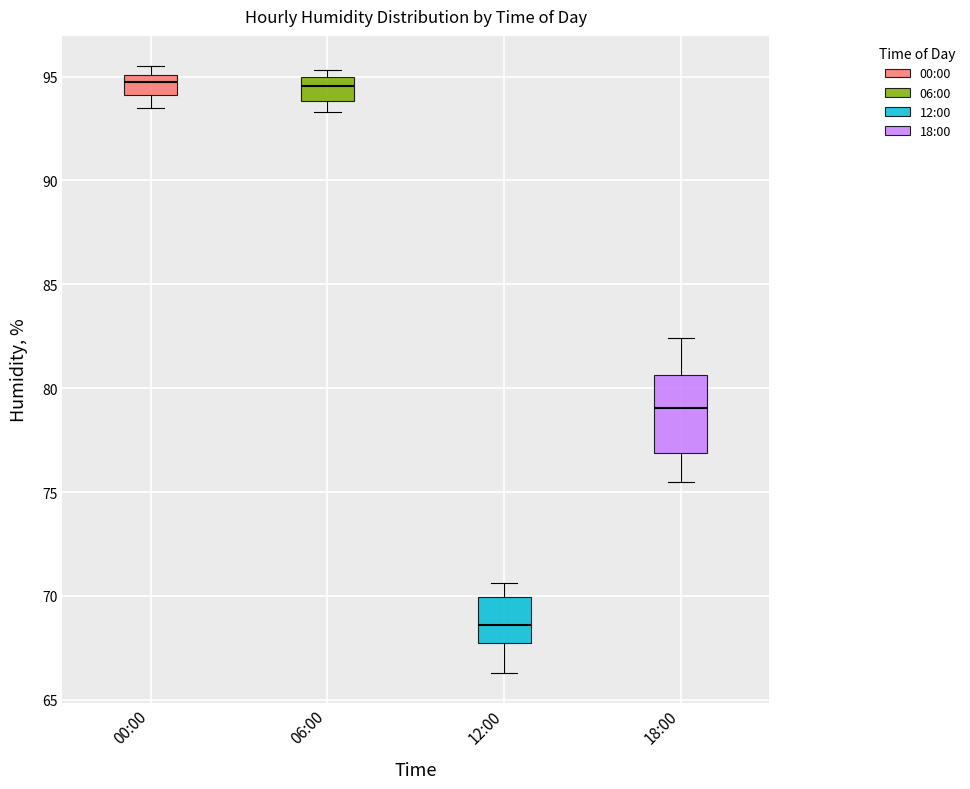

Reading left to right, read every box against the y-axis: the position of its median line, the range the box covers, and the ends of its whiskers. The values are not printed on the chart, so give them approximately, as read against the axis.

00:00: median 95.0 (just below the box's upper edge), box 94.0 to 95.0, whiskers 93.5 to 95.5
06:00: median 94.5, box 94.0 to 95.0, whiskers 93.5 to 95.5
12:00: median 68.5, box 67.5 to 70.0, whiskers 66.5 to 70.5
18:00: median 79.0, box 77.0 to 80.5, whiskers 75.5 to 82.5